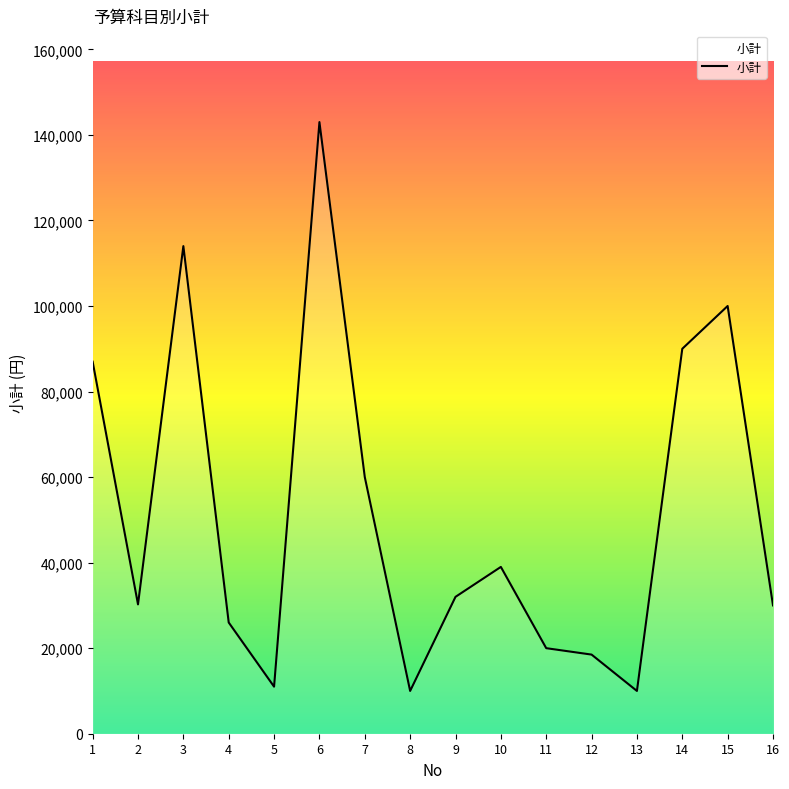

At which category does the data reach its first local peak?

3